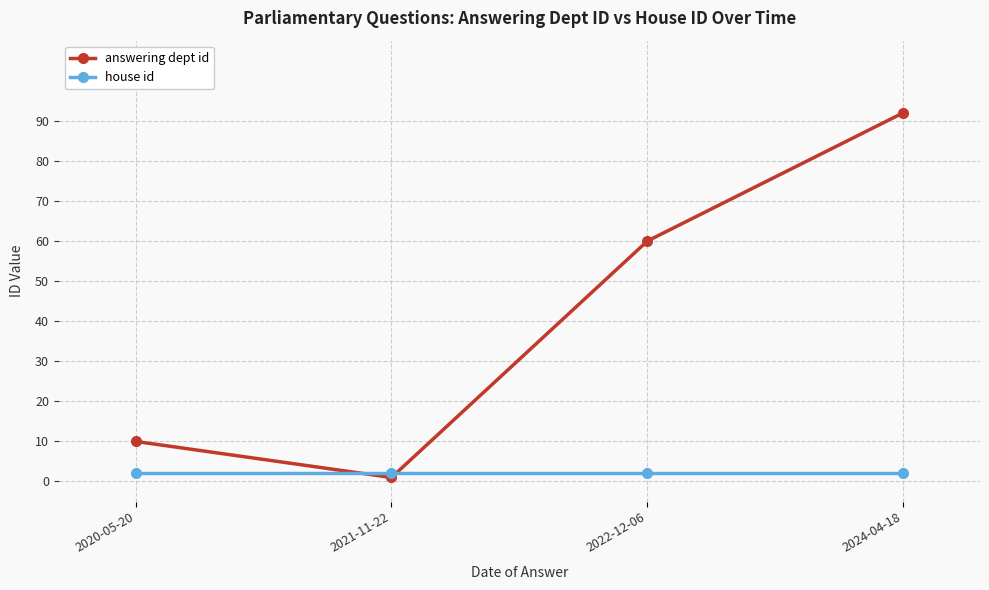

The answering dept id series shows 19 at 2022-12-06. True or false?

False